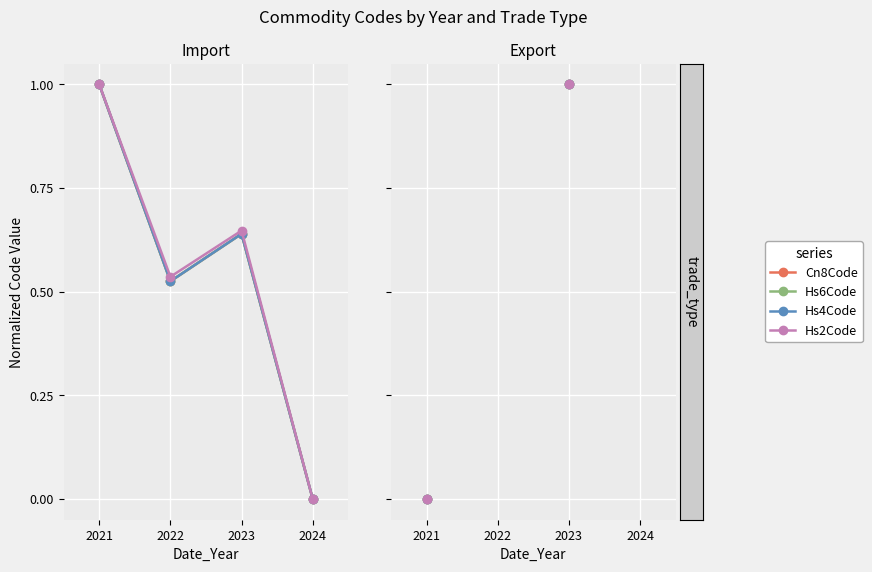

What is the maximum value for Hs6Code?

1.0